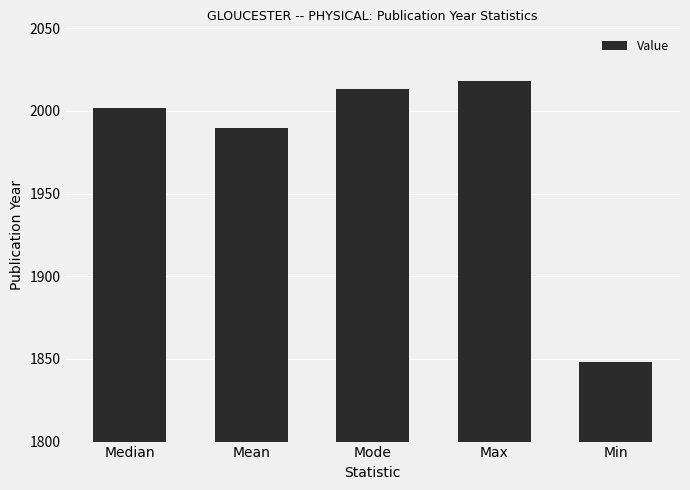

The chart shows a value of 3570 at Mean. True or false?

False